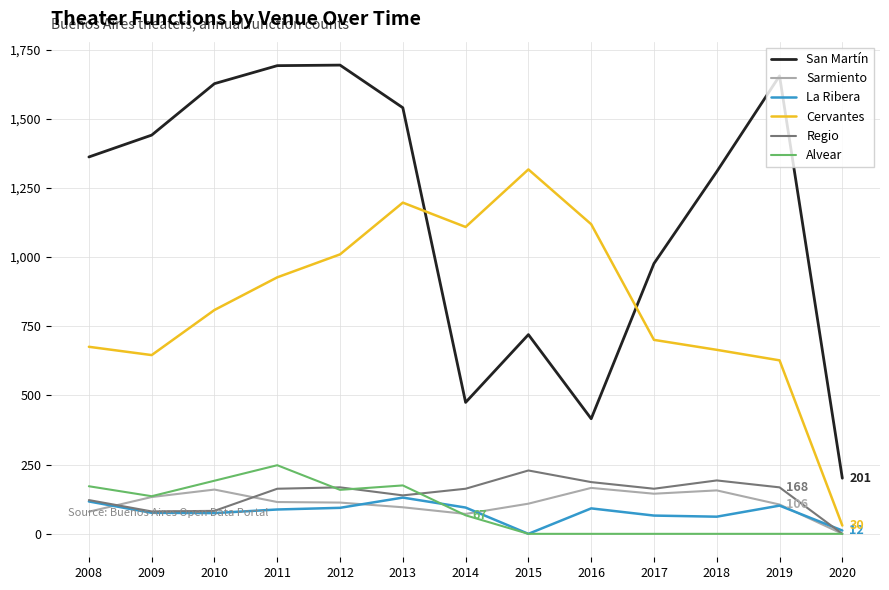

What is the highest value of the La Ribera series?

131